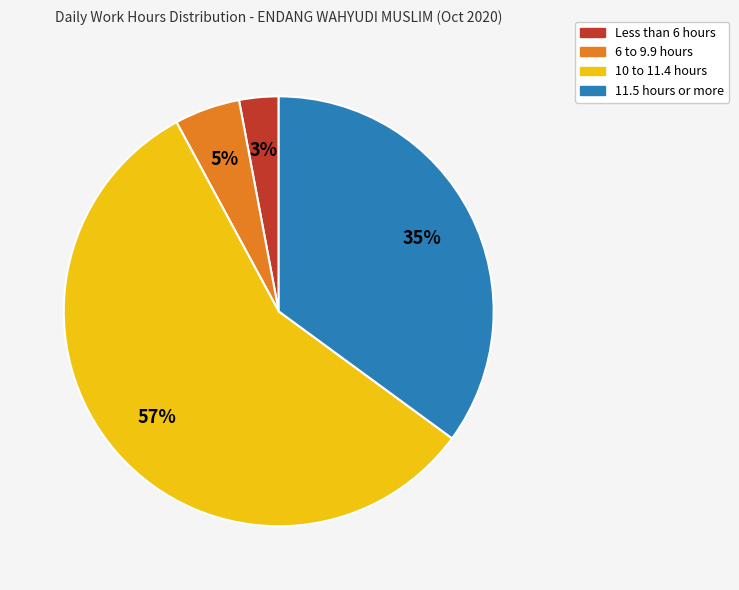

Does any single category account for the majority?

Yes